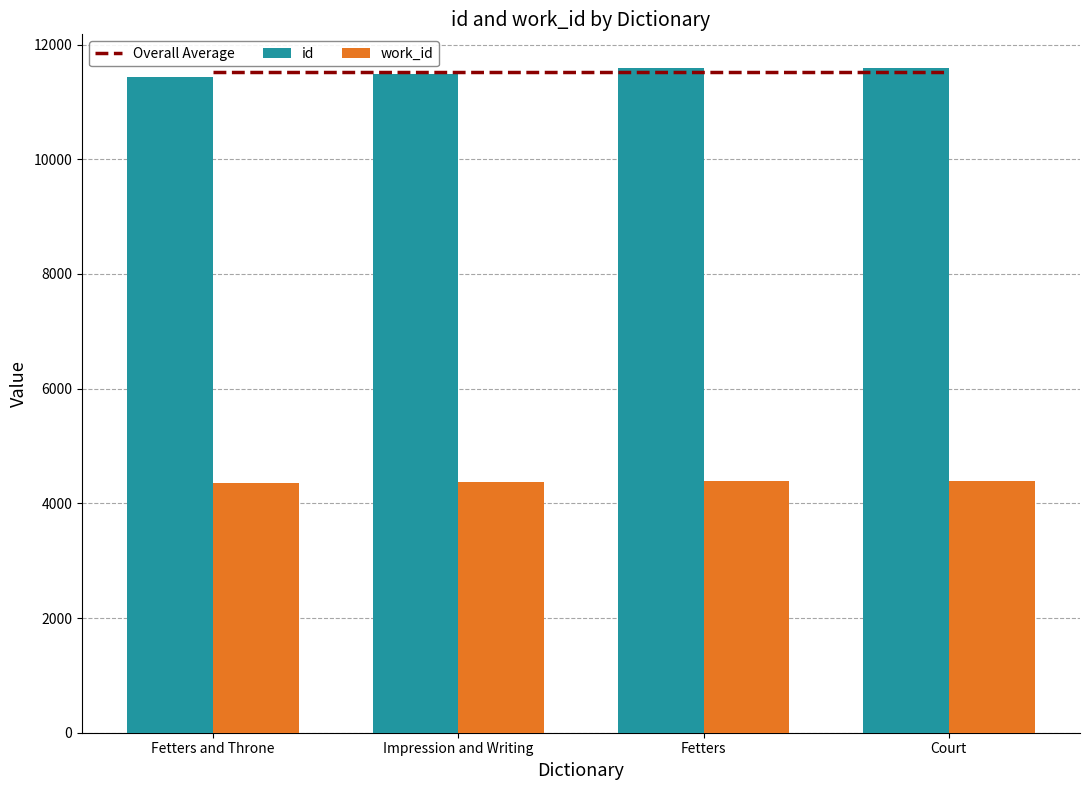

Reading left to right, what are all the values shown in this chart?

Overall Average: 11527	11527	11527	11527
id: 11437	11482	11590	11599
work_id: 4351	4370	4398	4398